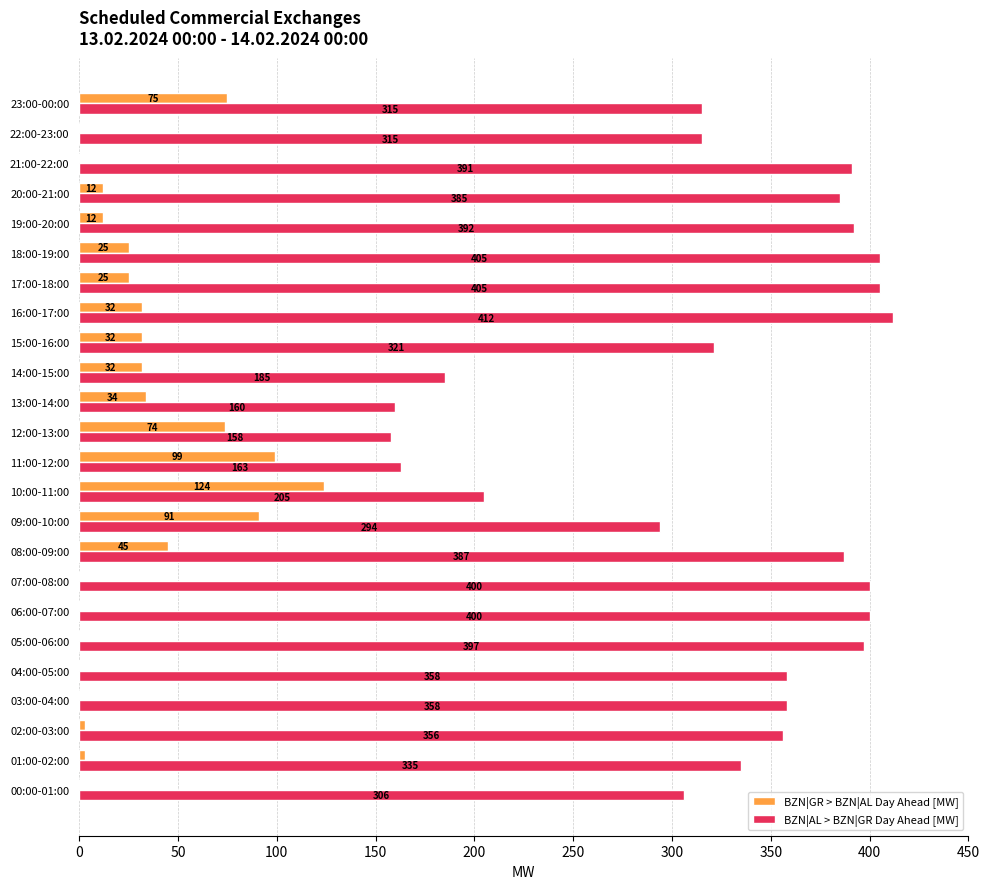

Which category has the highest value in the BZN|GR > BZN|AL Day Ahead [MW] series?

10:00-11:00